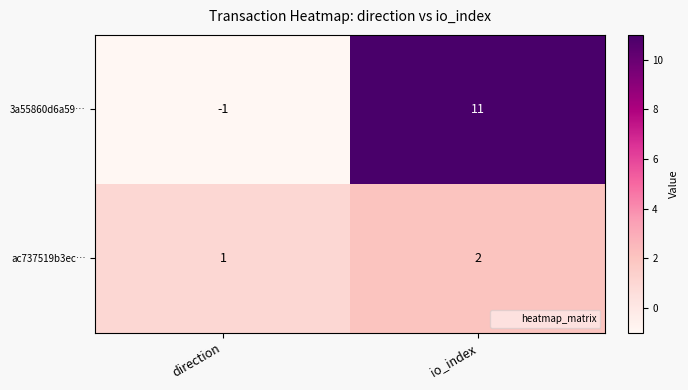

Is it true that 3a55860d6a59… equals 11 at io_index?

True